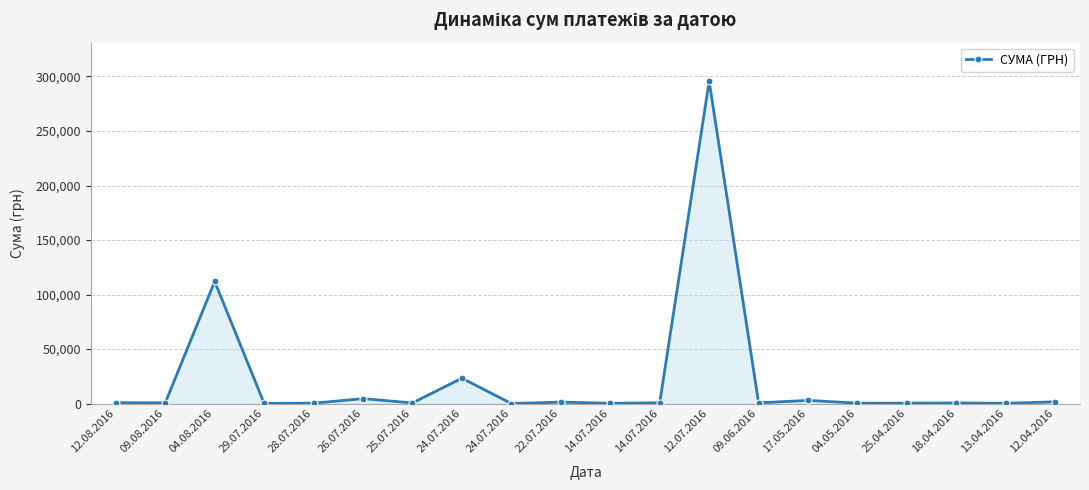

True or false: there are more than 2 points higher than both neighbors.

True